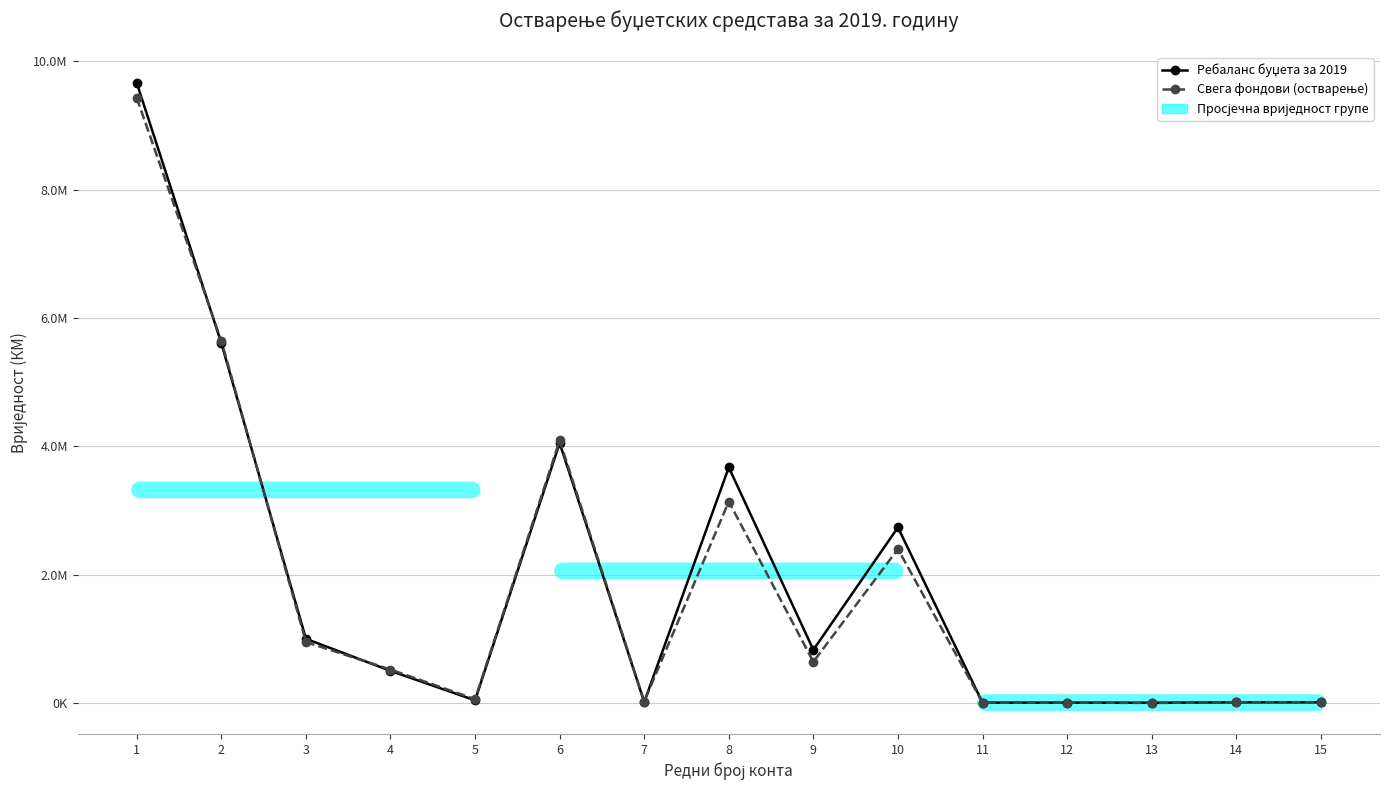

Is this an area chart (filled region under the line)?

No